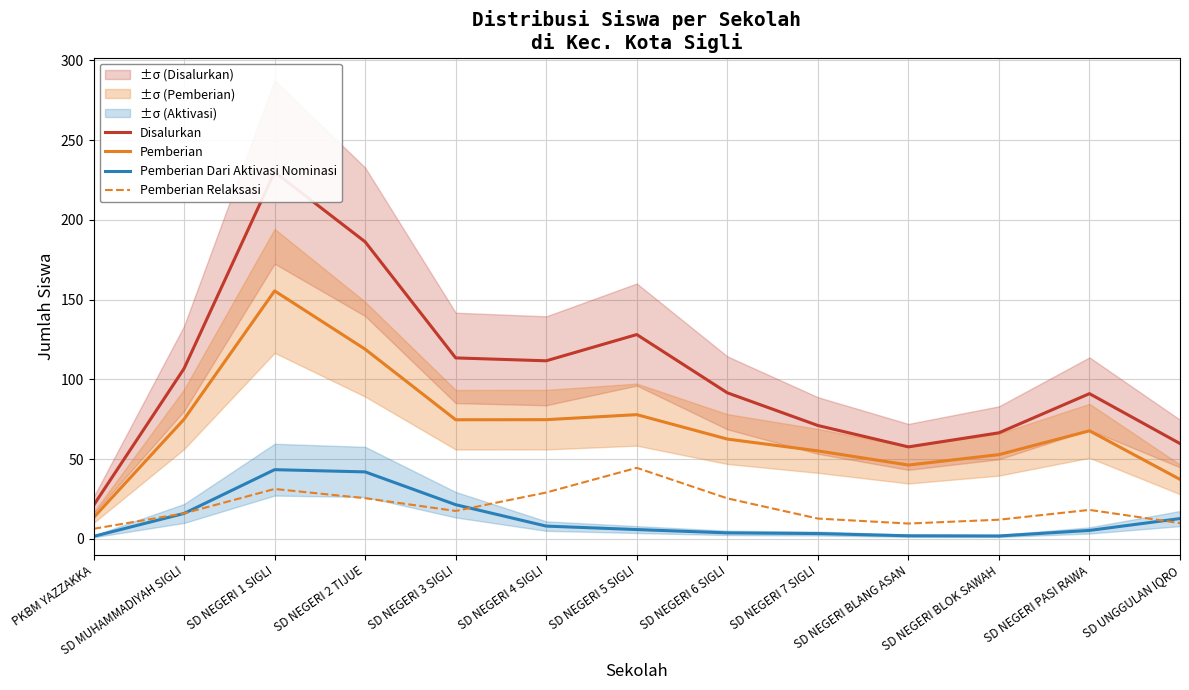

Does the chart display data point markers on the line(s)?

No